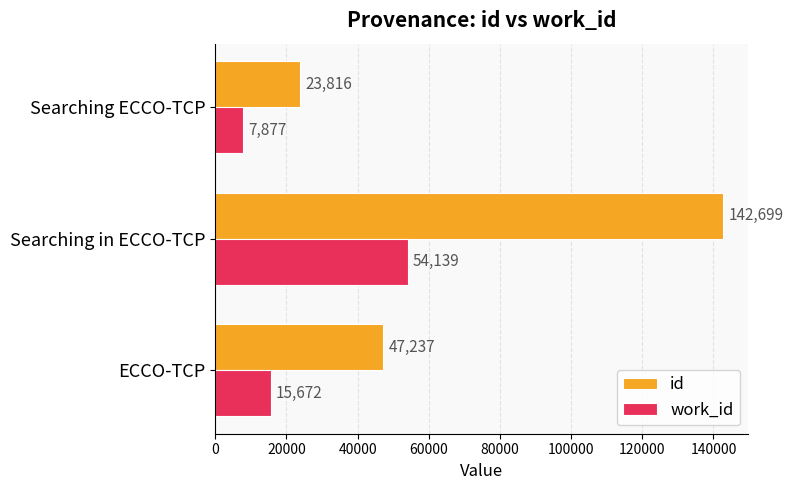

Which category has the lowest value in the id series?

Searching ECCO-TCP